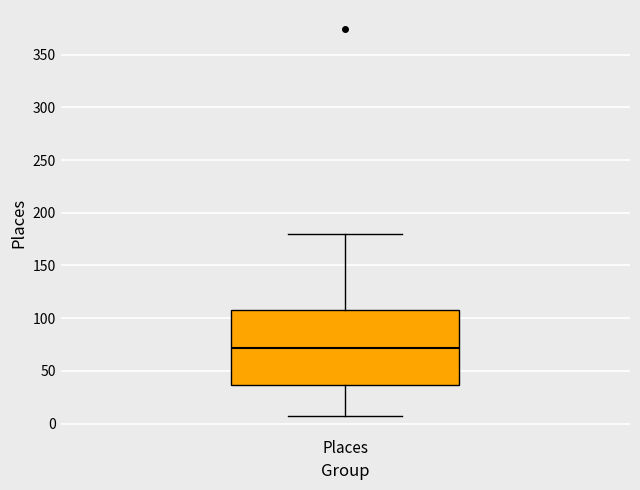

Read this box plot against the y-axis: the position of the median line, the range covered by the box, and the ends of both whiskers. The values are not printed on the chart, so give them approximately, as read against the axis.

median 70, box 35 to 110, whiskers 5 to 180